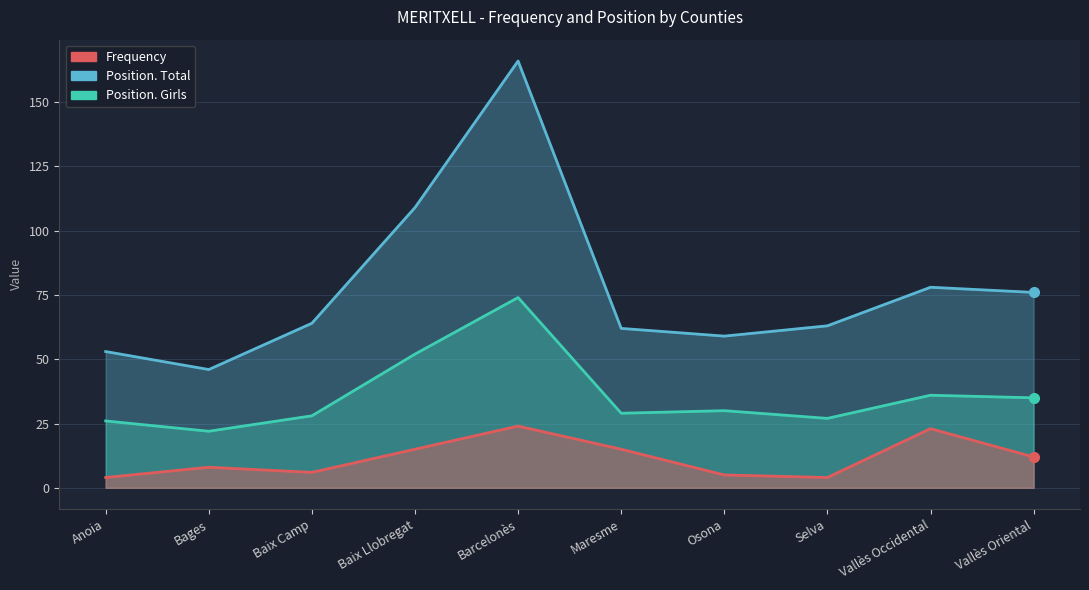

Is it true that Position. Girls equals 35 at Vallès Oriental?

True